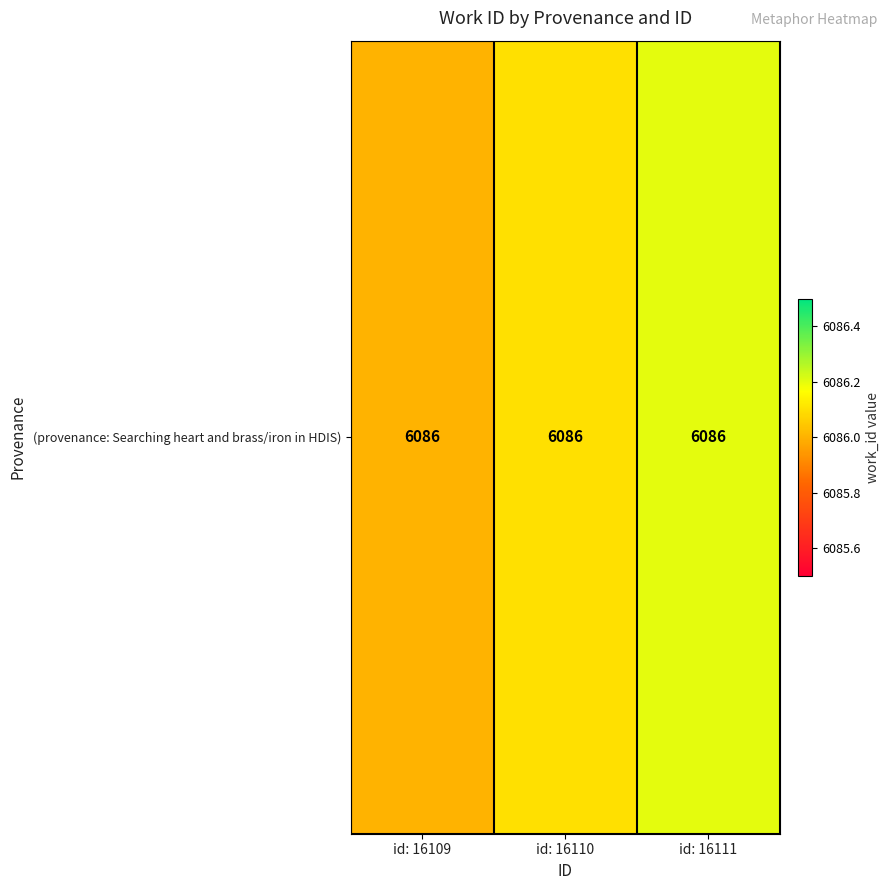

What is the sum of all values?

18258.3